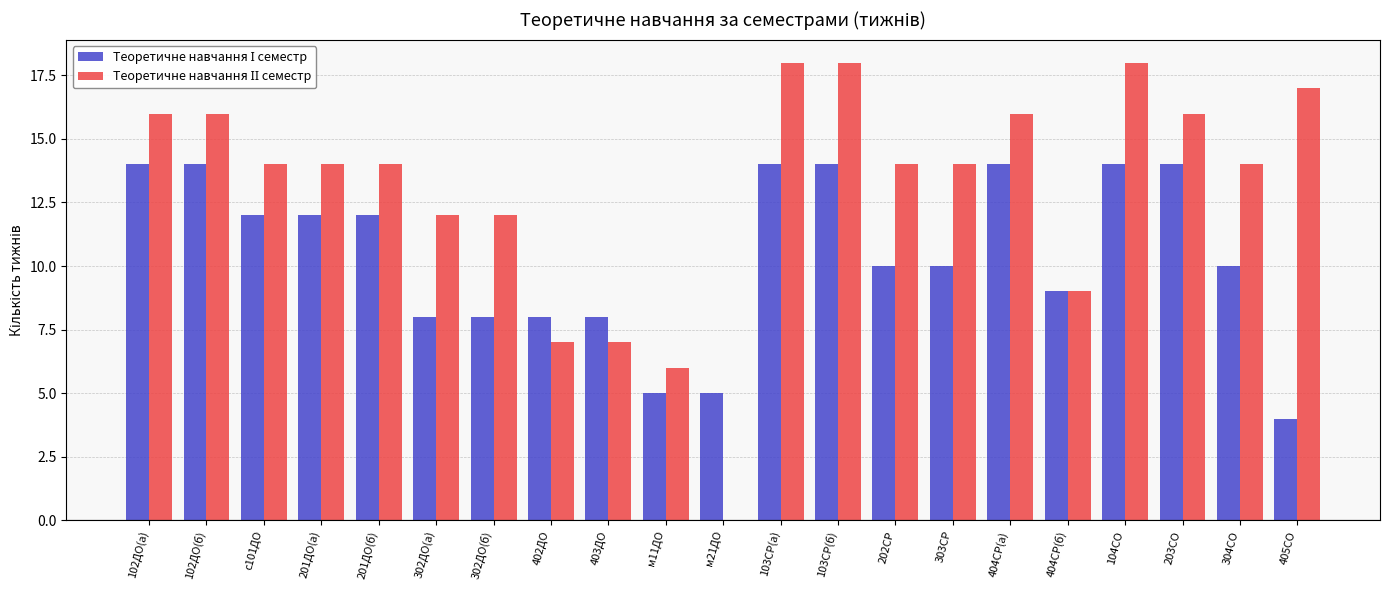

What is the maximum value shown in the chart?

18